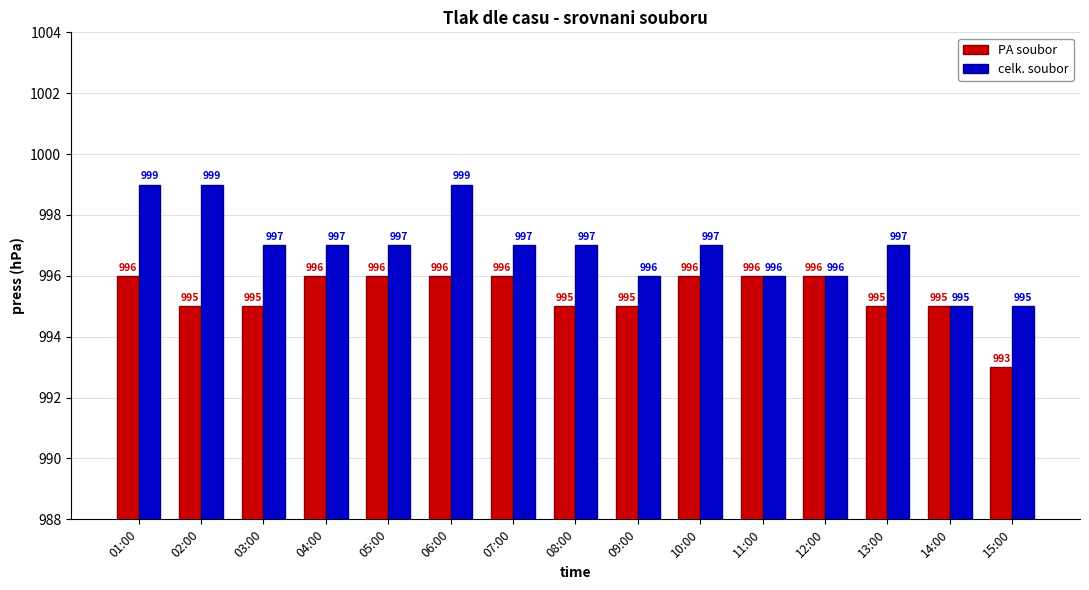

List the series in order of their peak value, lowest first.

PA soubor, celk. soubor